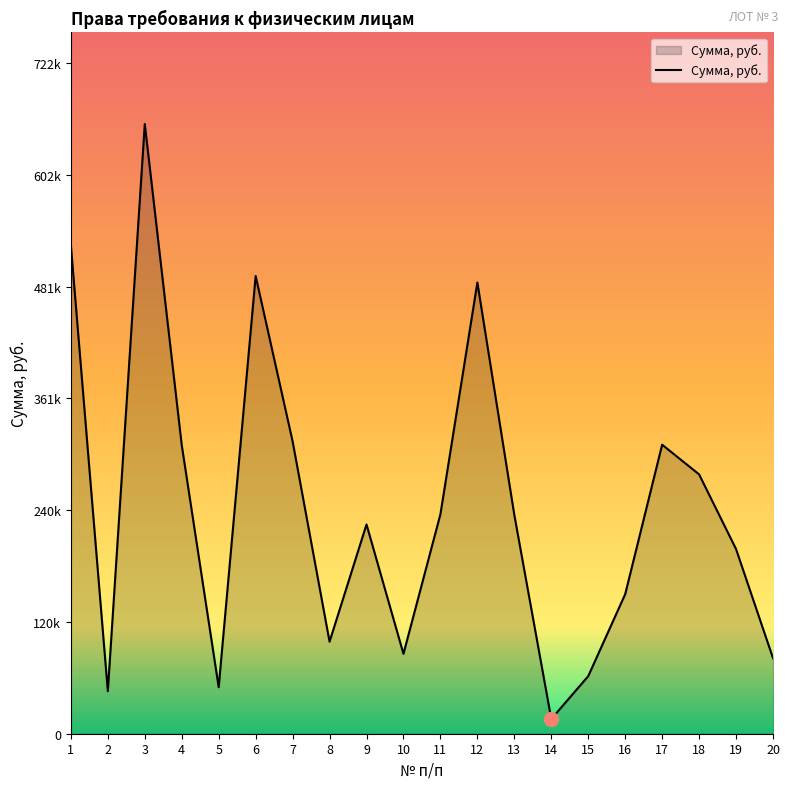

Reading left to right, transcribe all the data shown in this chart.

1=526407.0	2=45803.8	3=657252.7	4=311092.4	5=50133.8	6=493368.5	7=315194.4	8=99214.9	9=225578.4	10=86096.1	11=236547.0	12=486319.5	13=235801.3	14=15851.4	15=62070.8	16=150368.8	17=311514.4	18=279536.0	19=199016.3	20=81485.0